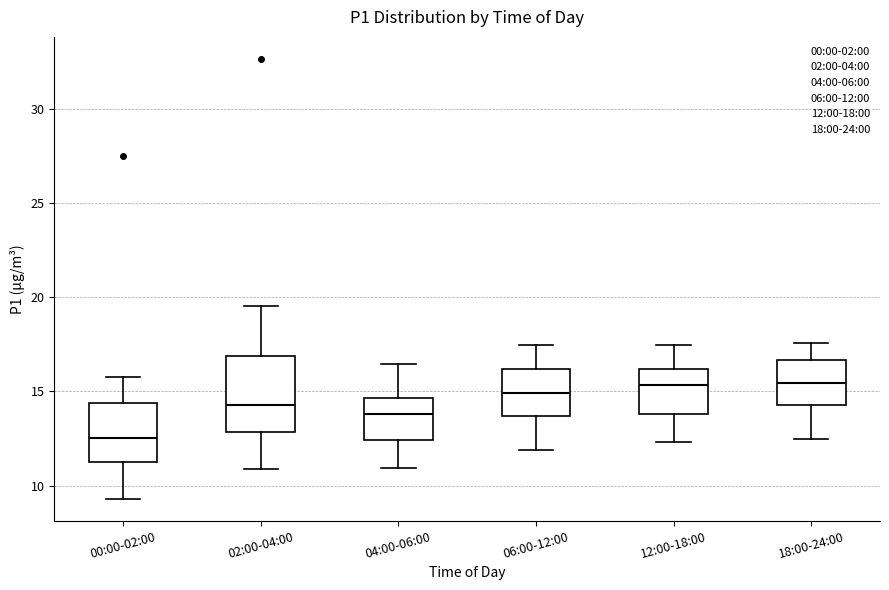

Reading left to right, read every box against the y-axis: the position of its median line, the range the box covers, and the ends of its whiskers. The values are not printed on the chart, so give them approximately, as read against the axis.

00:00-02:00: median 12.5, box 11.5 to 14.5, whiskers 9.5 to 16.0
02:00-04:00: median 14.5, box 13.0 to 17.0, whiskers 11.0 to 19.5
04:00-06:00: median 14.0, box 12.5 to 14.5, whiskers 11.0 to 16.5
06:00-12:00: median 15.0, box 13.5 to 16.0, whiskers 12.0 to 17.5
12:00-18:00: median 15.5, box 14.0 to 16.0, whiskers 12.5 to 17.5
18:00-24:00: median 15.5, box 14.5 to 16.5, whiskers 12.5 to 17.5